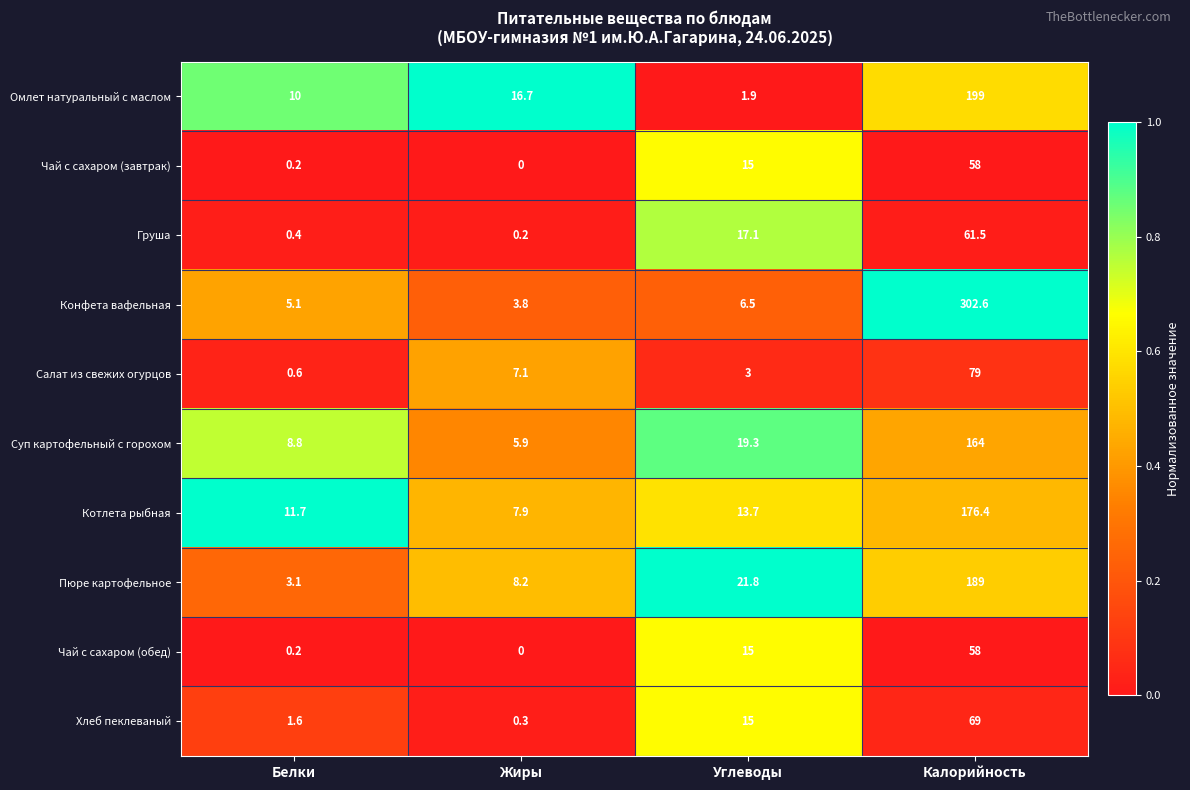

Where is Конфета вафельная nearest to the value 153?

Углеводы